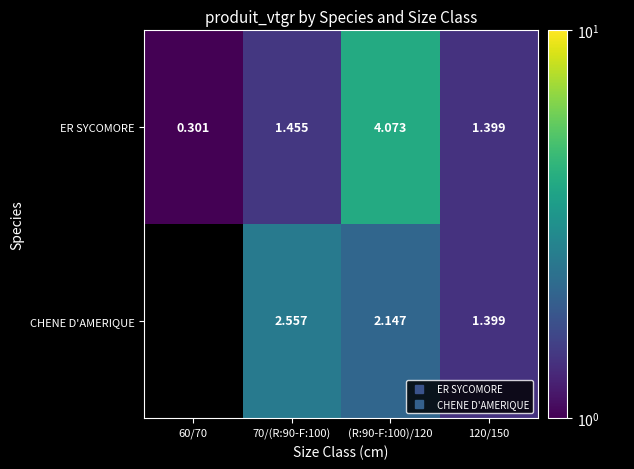

At which category is the sum across all series the highest?

(R:90-F:100)/120